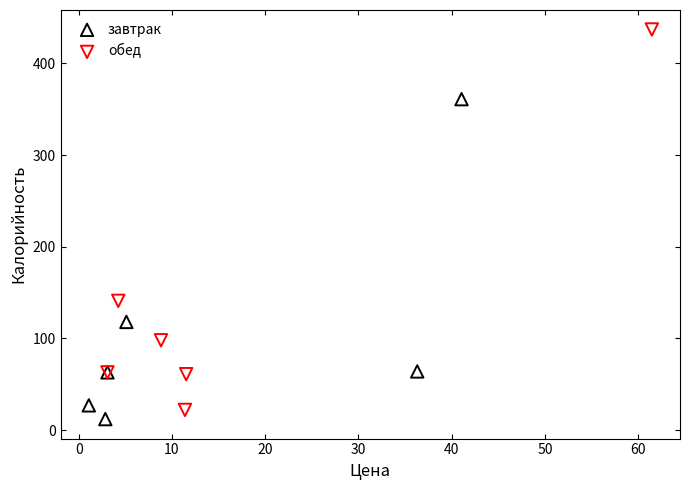

Which series contains the highest Y value?

обед